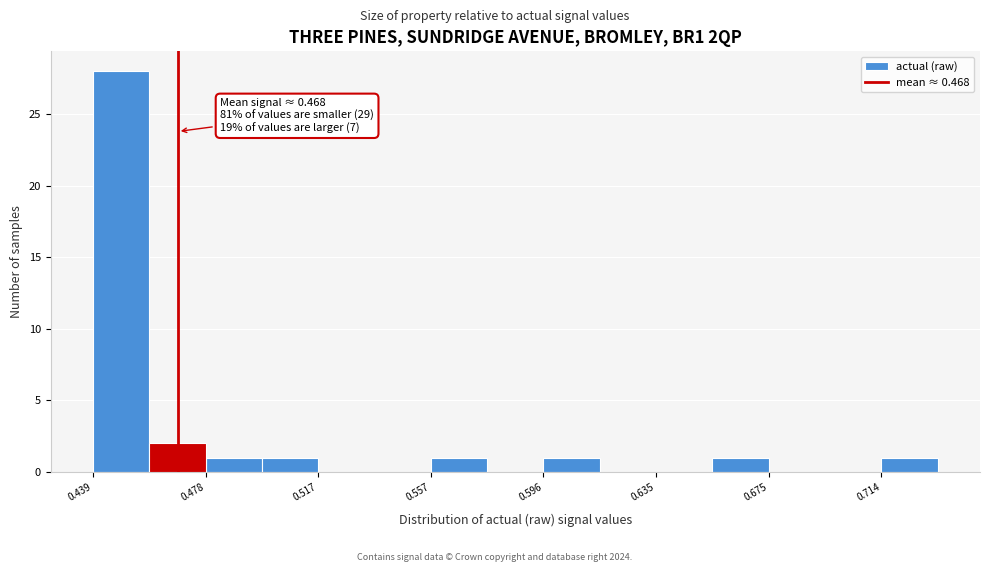

Around what value on the x-axis is the tallest bar? Give the approximate position of its centre, as read against the axis.

0.450